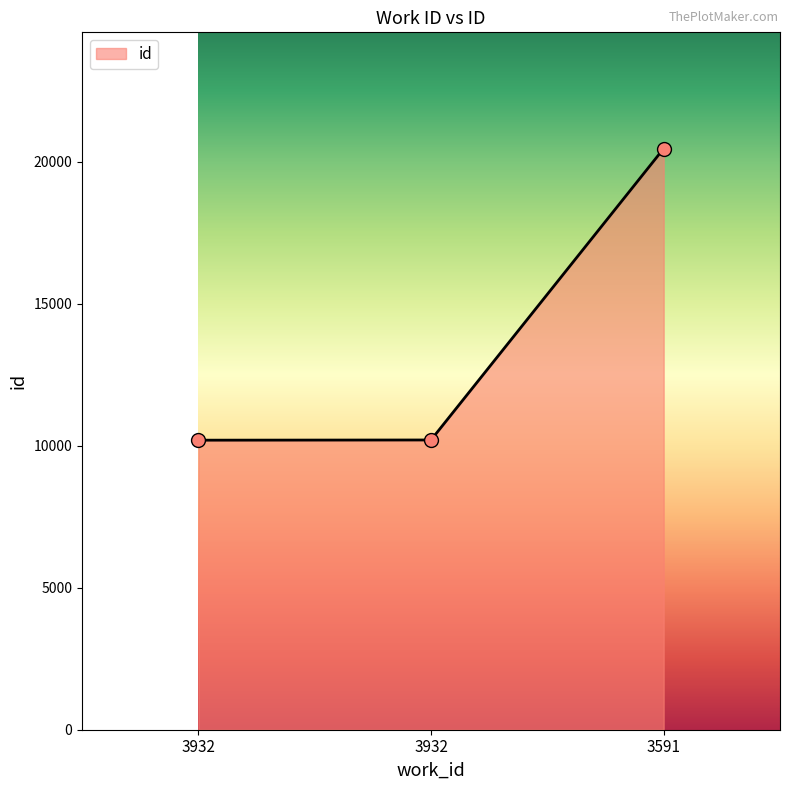

What is the change in value from 3932 to 3591?

+10269